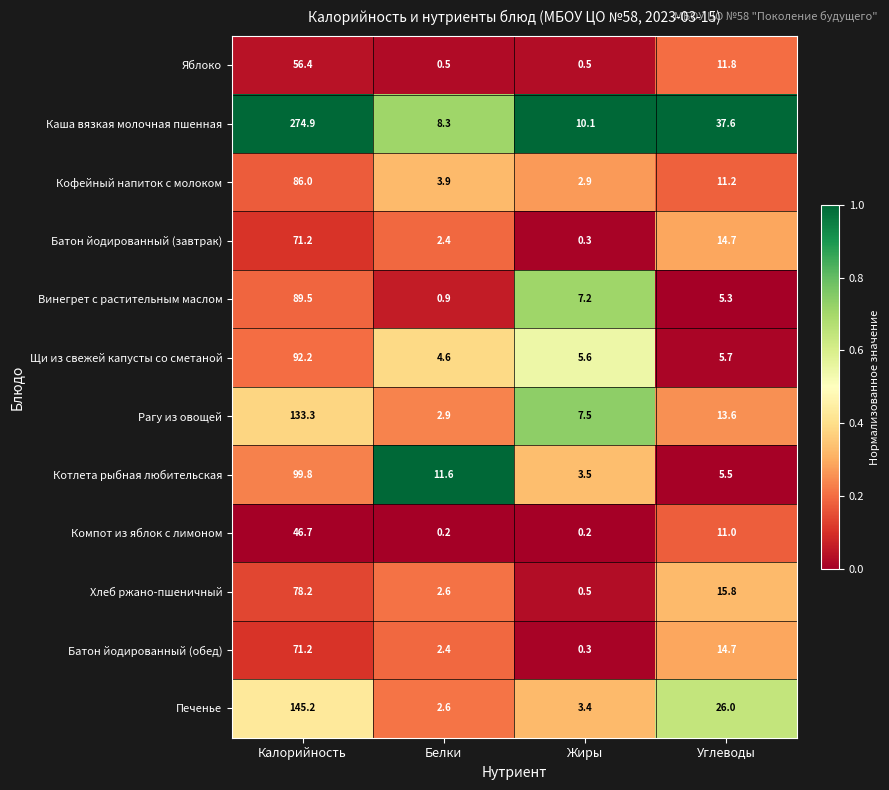

List the labels in order of Котлета рыбная любительская value, smallest first.

Жиры, Углеводы, Белки, Калорийность